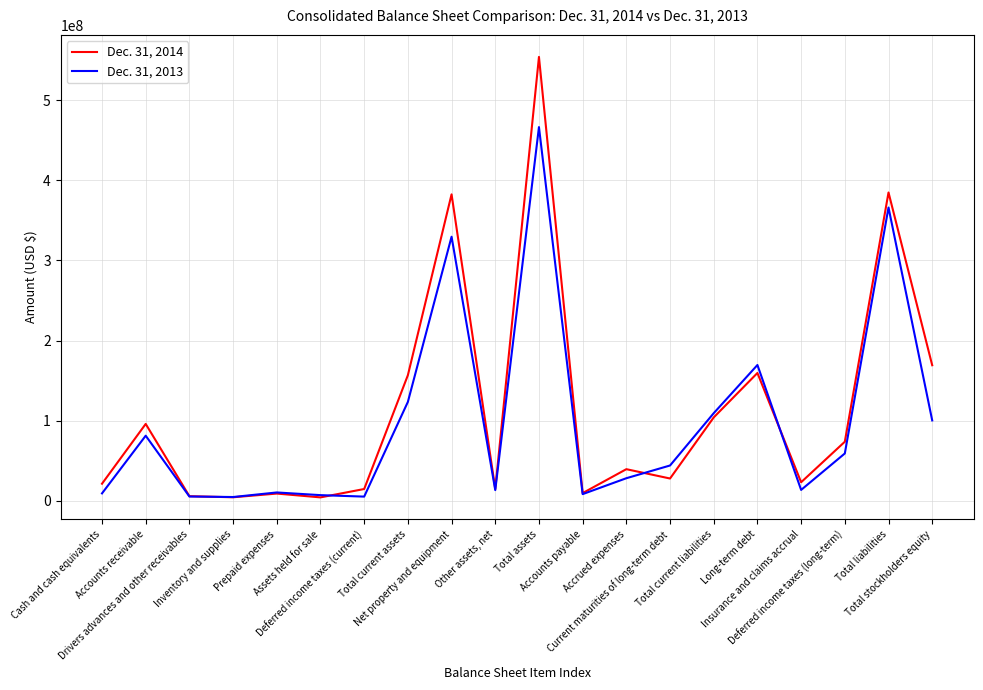

Which series has the widest spread of values?

Dec. 31, 2014